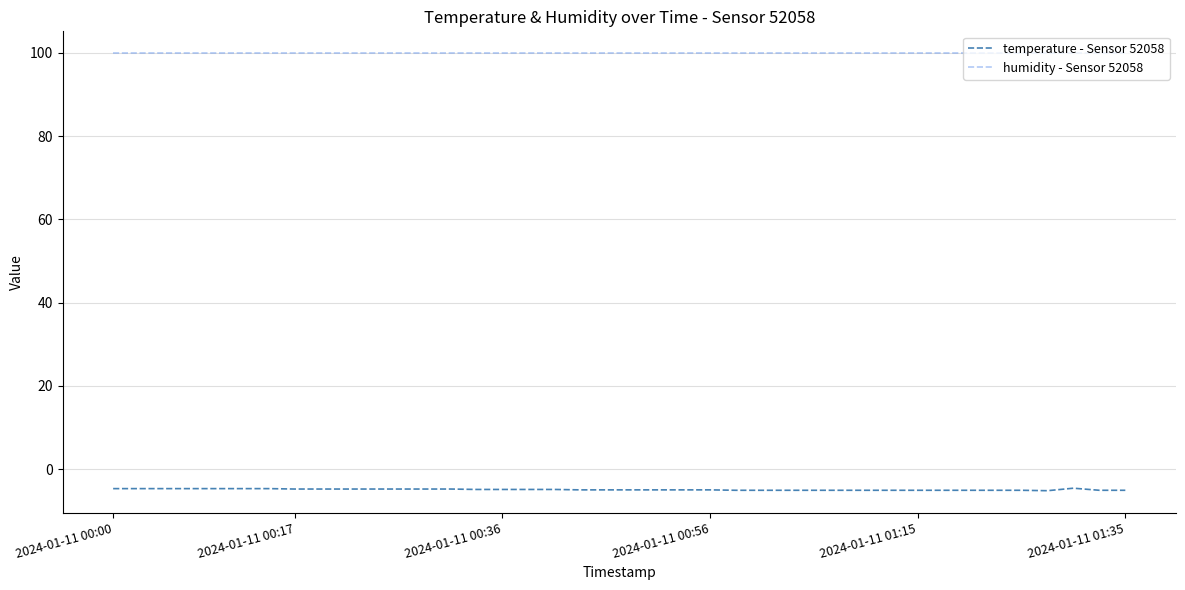

Which series has the largest range (max minus min)?

temperature - Sensor 52058